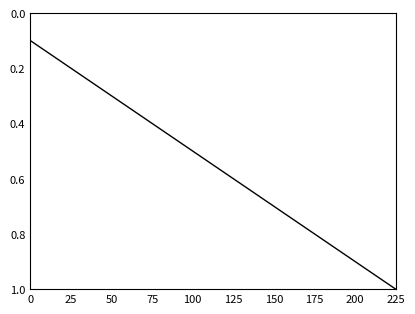

How many categories are shown in the chart?

10